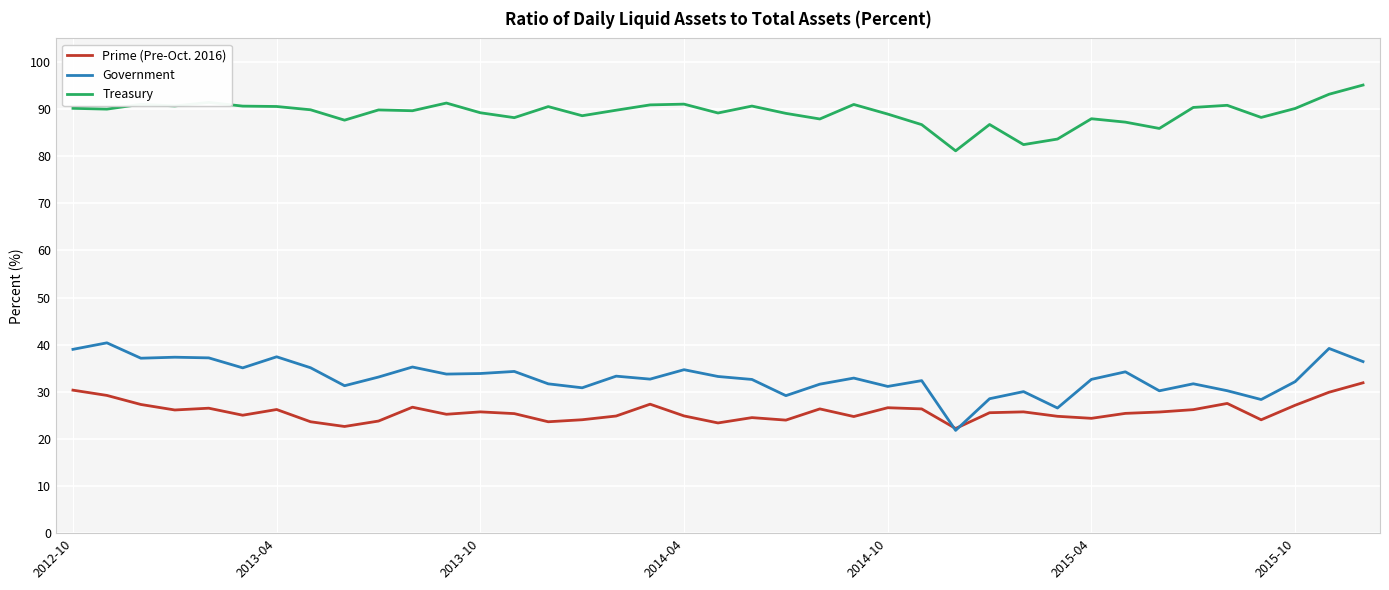

What is the sum of all Prime (Pre-Oct. 2016) values?

1005.4